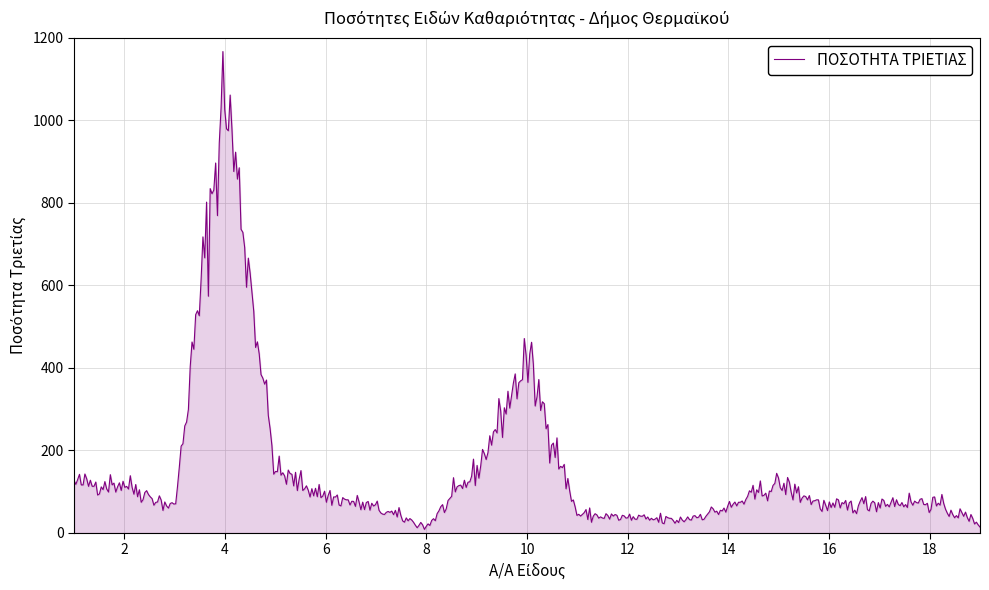

What is the maximum value shown in the chart?

1167.1